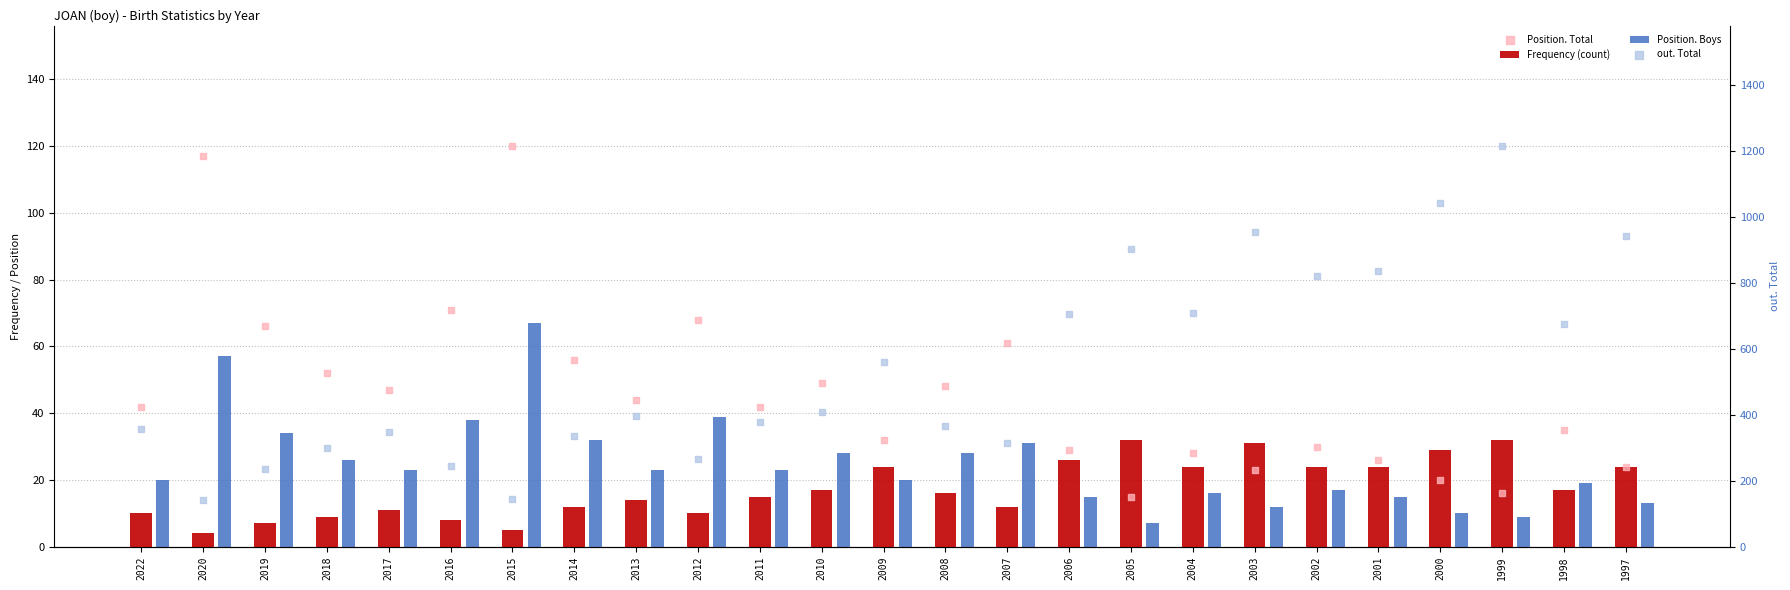

Which series contains the lowest Y value?

Frequency (count)